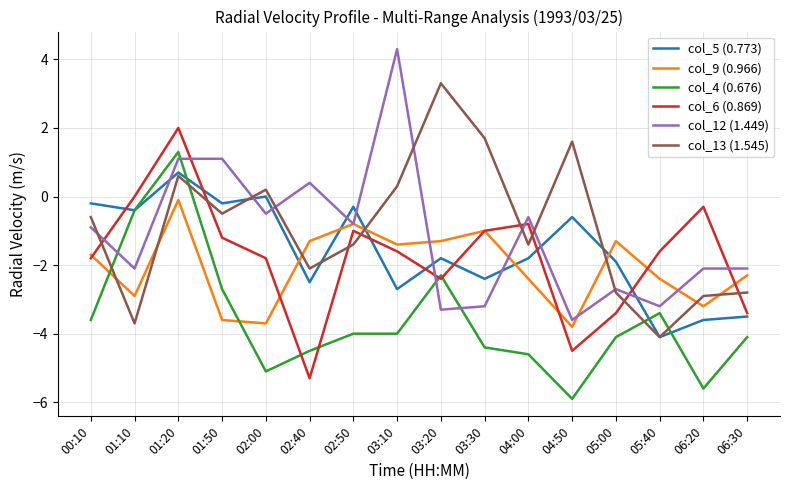

Reading right to left, transcribe all the data shown in this chart.

col_5 (0.773): -3.5	-3.6	-4.1	-1.9	-0.6	-1.8	-2.4	-1.8	-2.7	-0.3	-2.5	0.0	-0.2	0.7	-0.4	-0.2
col_9 (0.966): -2.3	-3.2	-2.4	-1.3	-3.8	-2.4	-1.0	-1.3	-1.4	-0.8	-1.3	-3.7	-3.6	-0.1	-2.9	-1.7
col_4 (0.676): -4.1	-5.6	-3.4	-4.1	-5.9	-4.6	-4.4	-2.3	-4.0	-4.0	-4.5	-5.1	-2.7	1.3	-0.4	-3.6
col_6 (0.869): -3.4	-0.3	-1.6	-3.4	-4.5	-0.8	-1.0	-2.4	-1.6	-1.0	-5.3	-1.8	-1.2	2.0	0.0	-1.8
col_12 (1.449): -2.1	-2.1	-3.2	-2.7	-3.6	-0.6	-3.2	-3.3	4.3	-0.8	0.4	-0.5	1.1	1.1	-2.1	-0.9
col_13 (1.545): -2.8	-2.9	-4.1	-2.8	1.6	-1.4	1.7	3.3	0.3	-1.4	-2.1	0.2	-0.5	0.6	-3.7	-0.6